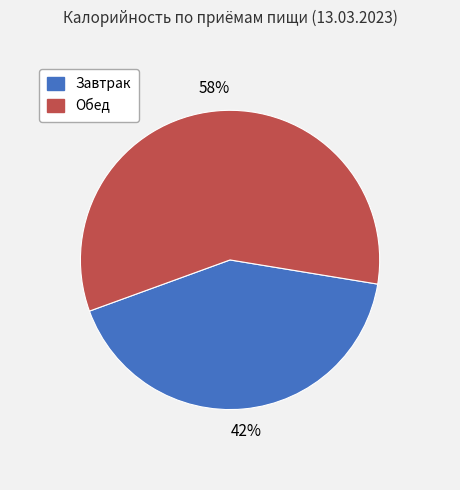

Is the sum of Обед and Завтрак greater than half?

Yes